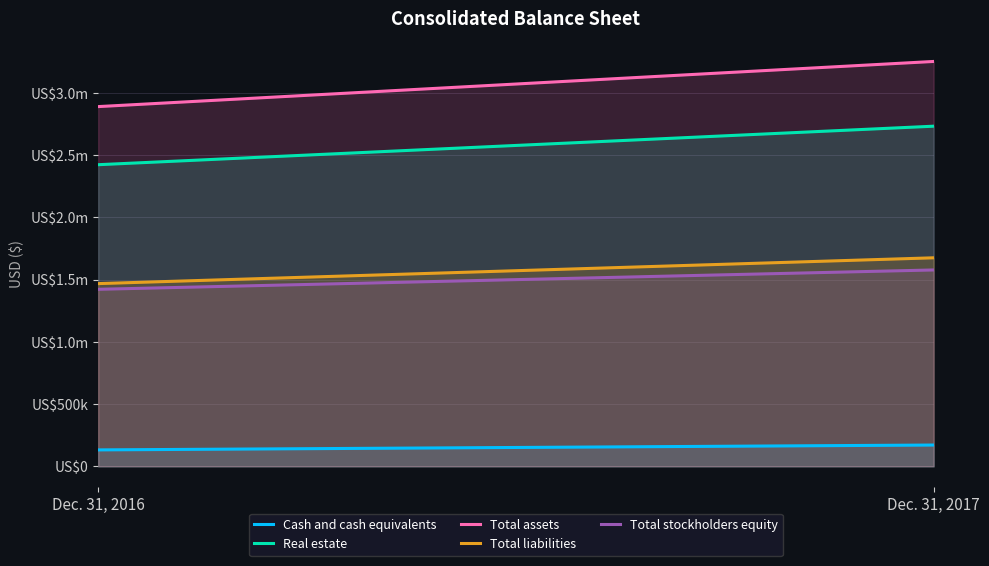

What value does the Total liabilities series have at Dec. 31, 2017?

1674433